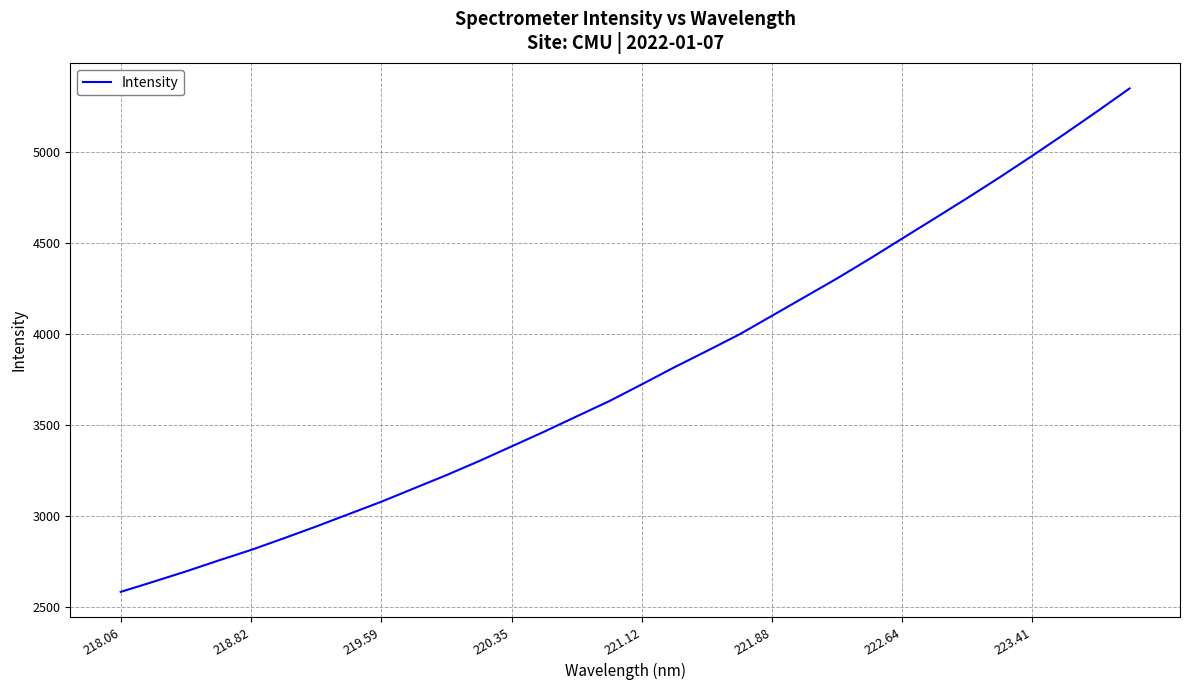

Is this an area chart (filled region under the line)?

No